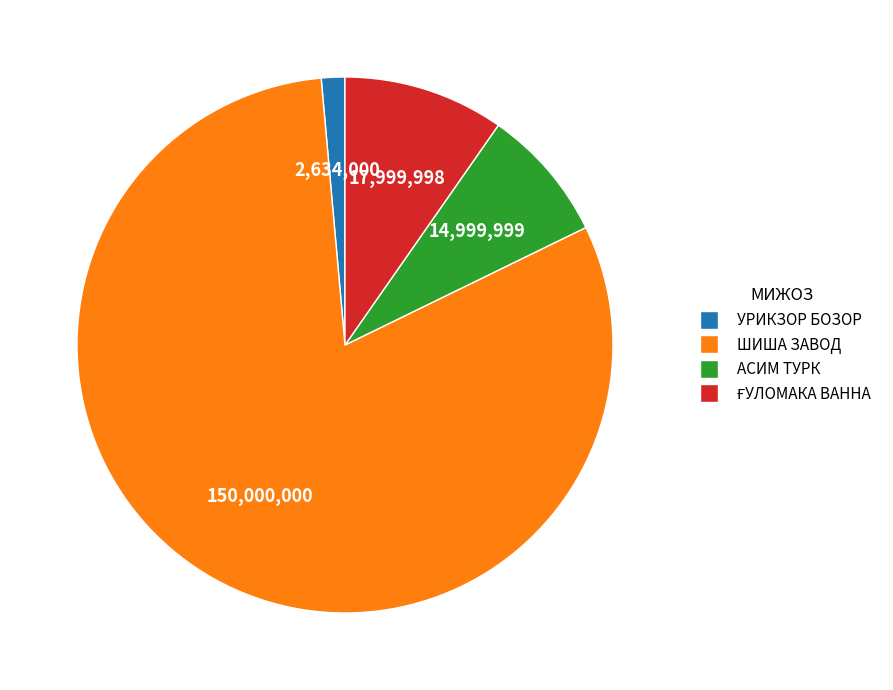

Is it true that УРИКЗОР БОЗОР is 1% of the pie?

True